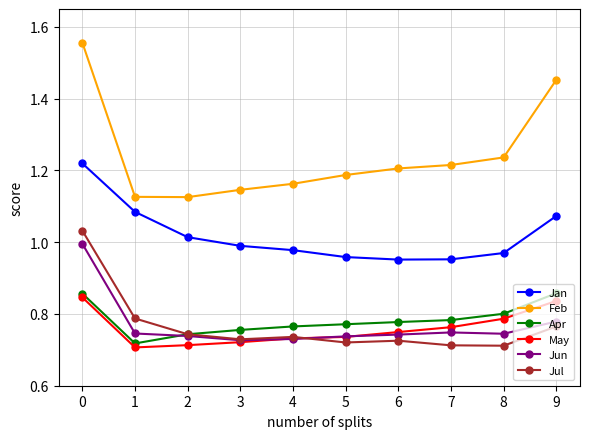

How many lines are shown in the chart?

6